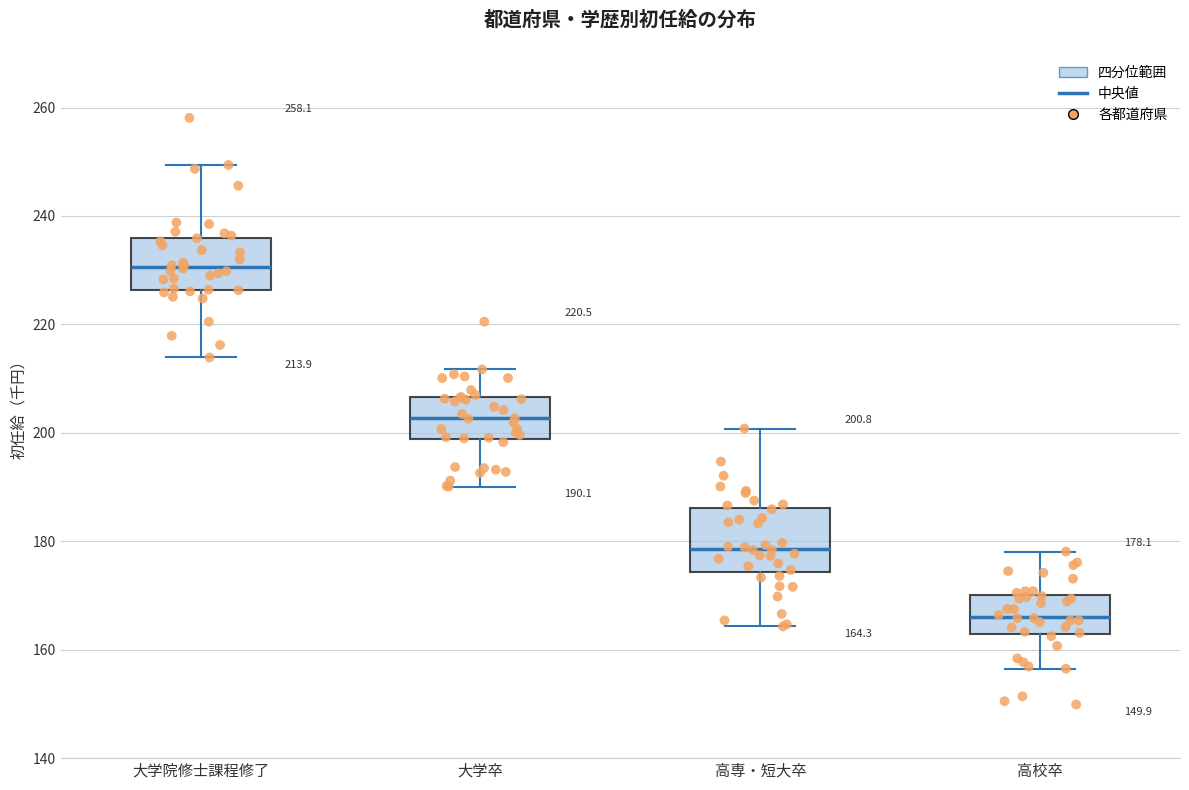

Which box has the lowest median line?

高校卒